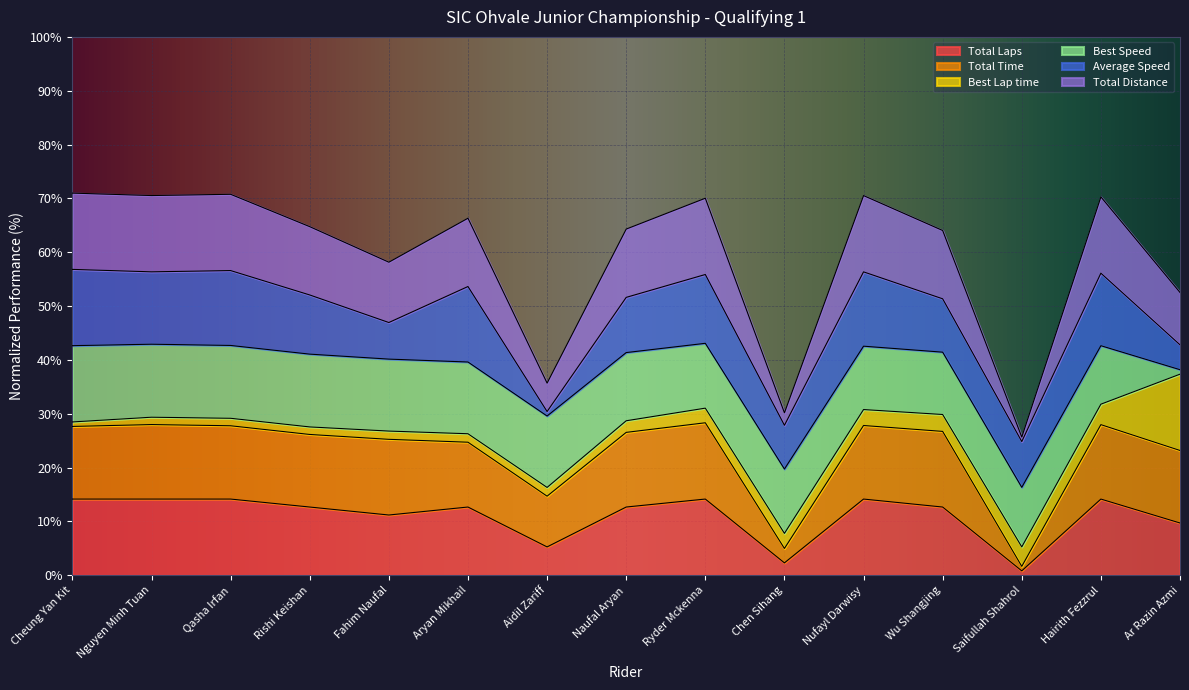

What is the value of the Total Distance point at the 5th from the left?

58.2